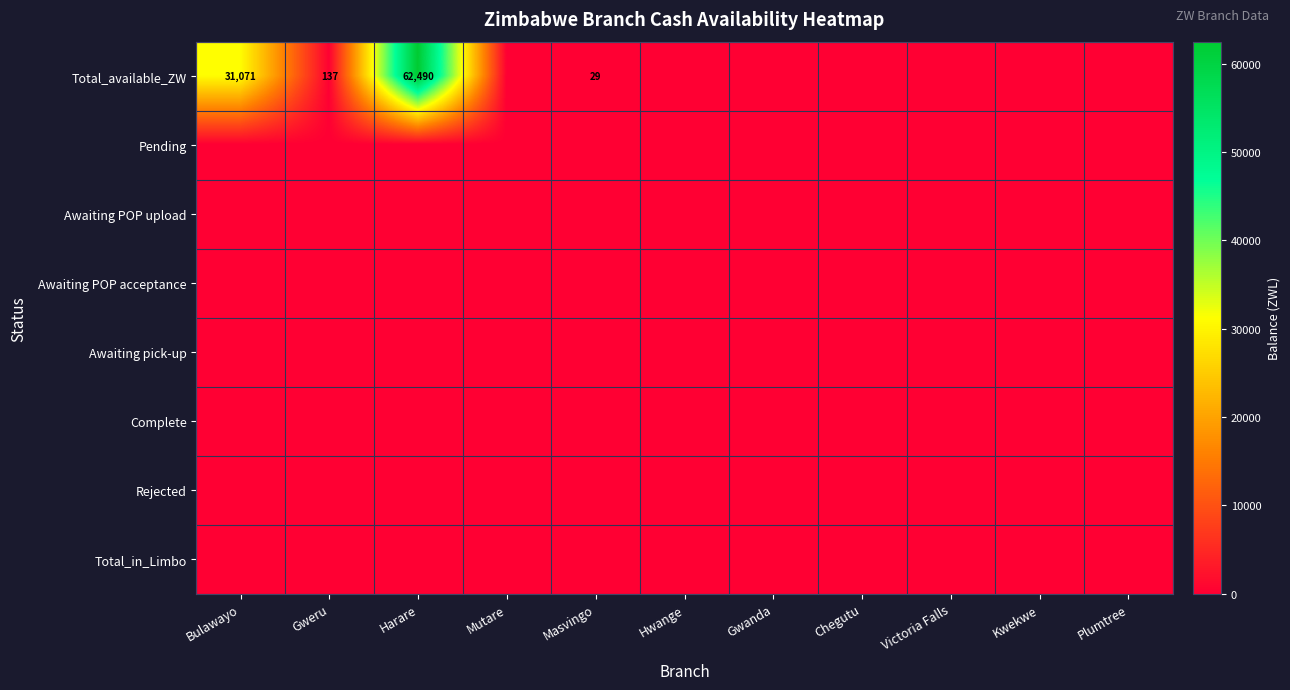

True or false: Complete has a value of 0.0 at Hwange.

True